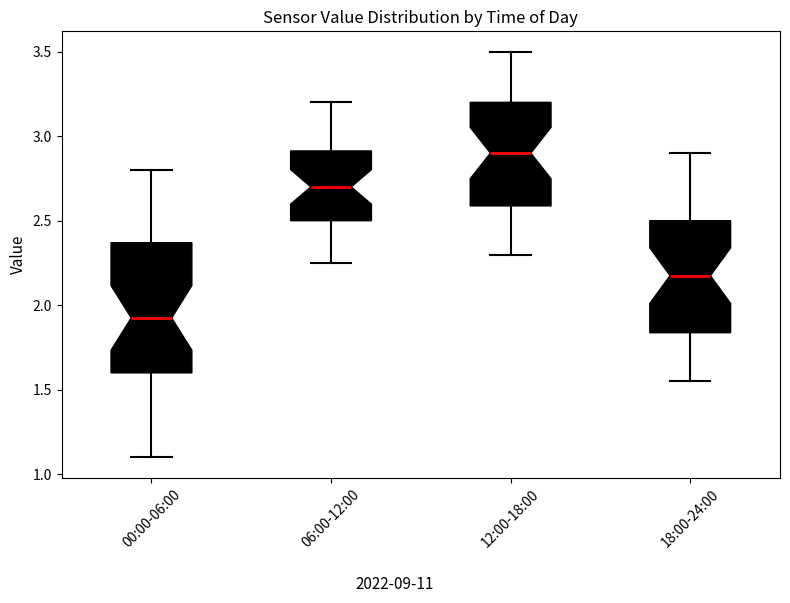

Reading left to right, read every box against the y-axis: the position of its median line, the range the box covers, and the ends of its whiskers. The values are not printed on the chart, so give them approximately, as read against the axis.

00:00-06:00: median 1.95, box 1.60 to 2.35, whiskers 1.10 to 2.80
06:00-12:00: median 2.70, box 2.50 to 2.90, whiskers 2.25 to 3.20
12:00-18:00: median 2.90, box 2.60 to 3.20, whiskers 2.30 to 3.50
18:00-24:00: median 2.20, box 1.85 to 2.50, whiskers 1.55 to 2.90